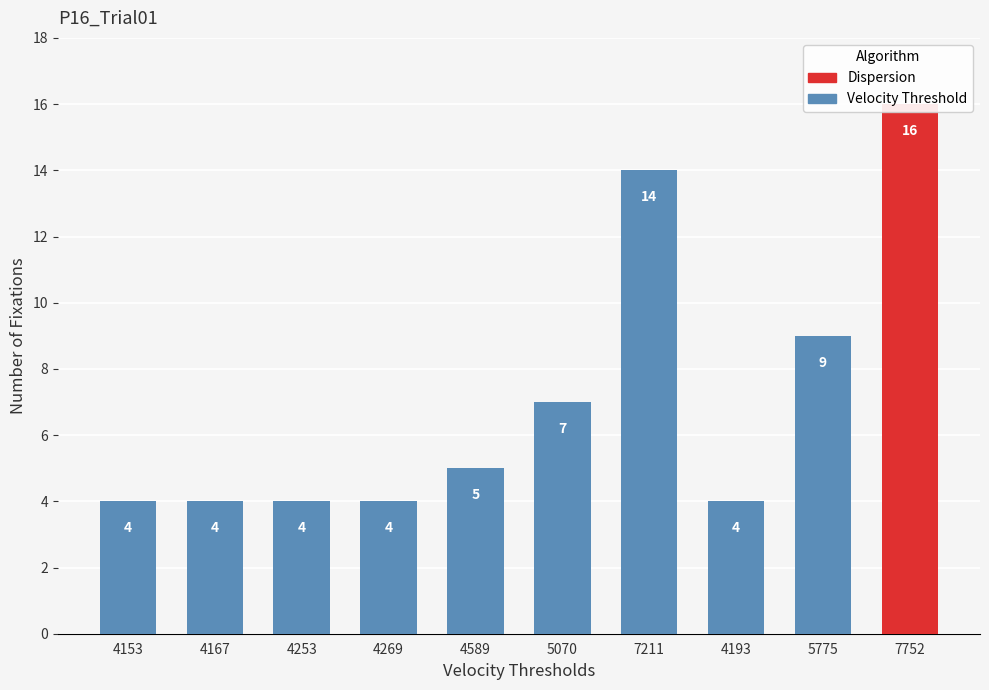

What is the ratio of the value at 4193 to the value at 5070?

0.6